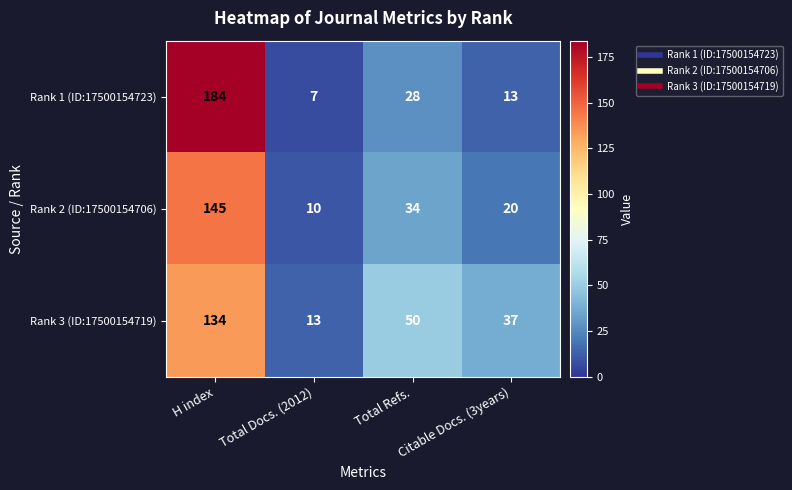

At which category does the chart reach its minimum across all series?

Total Docs. (2012)